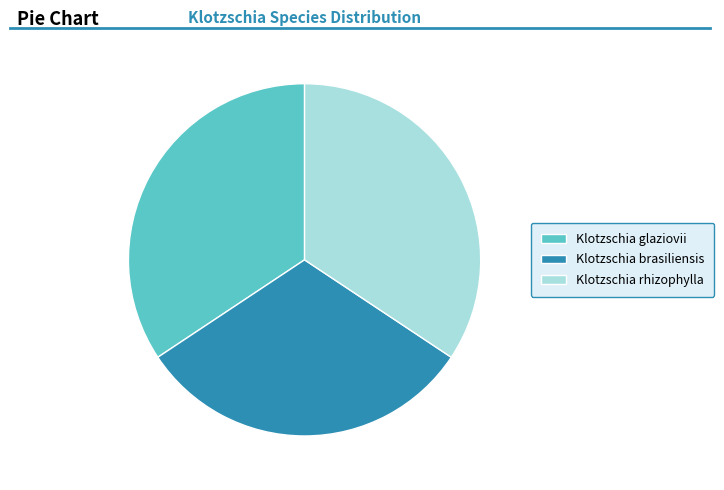

Does any single category account for the majority?

No